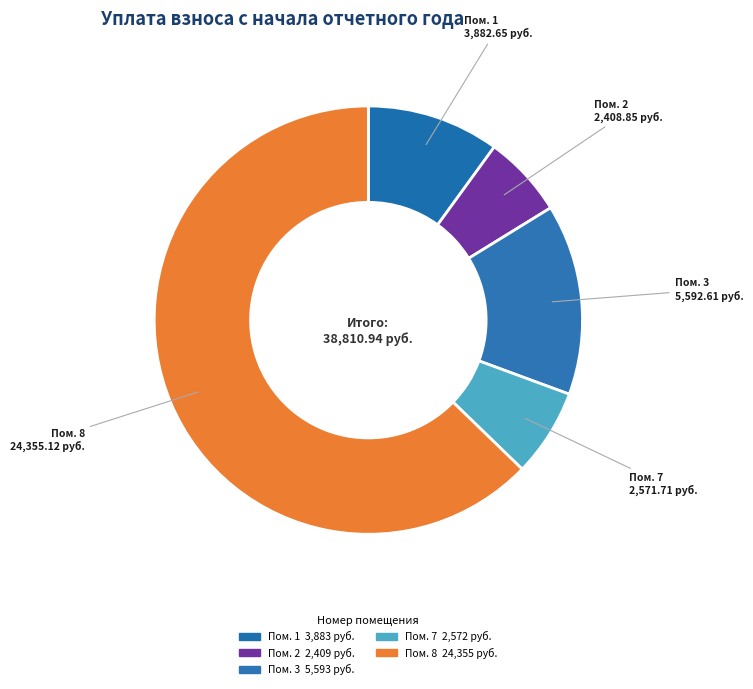

How many slices are in this pie chart?

5